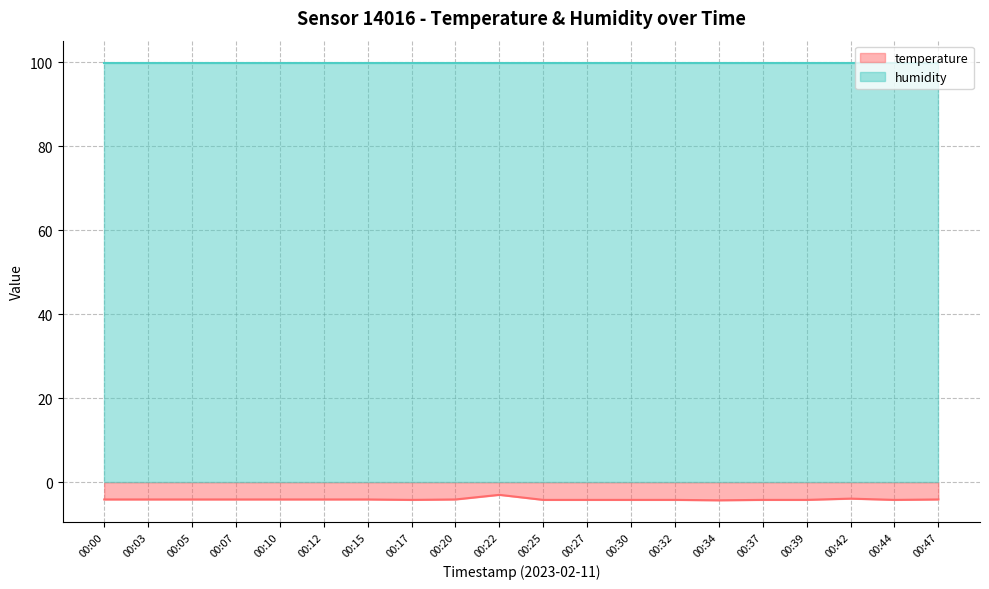

What is the average value?

-4.1